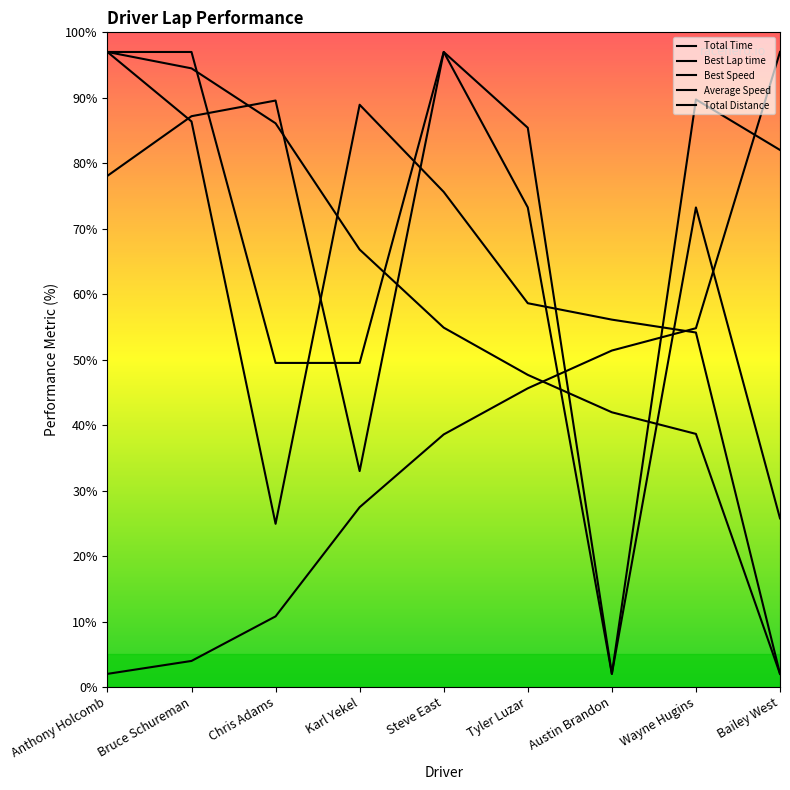

What is the lowest value of the Total Time series?

2.0